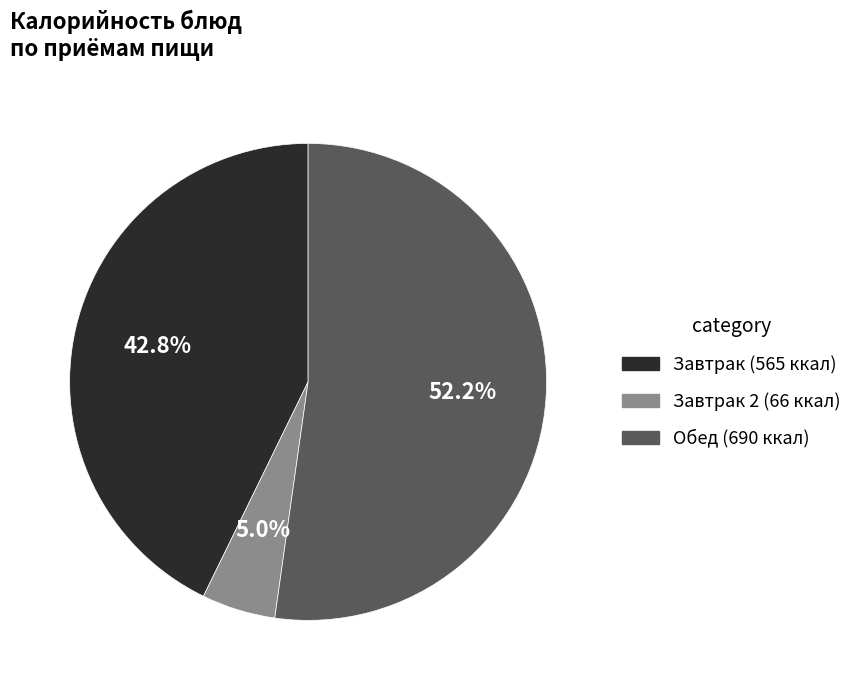

Does any single category account for the majority?

Yes